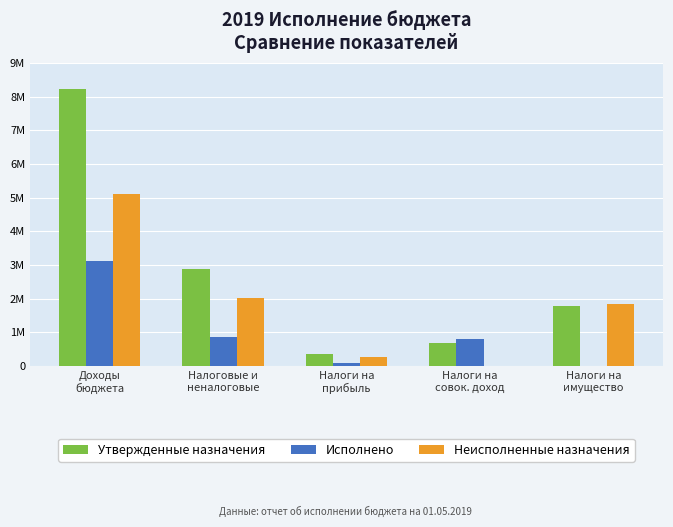

What is the label of the 5th bar from the right?

Доходы
бюджета